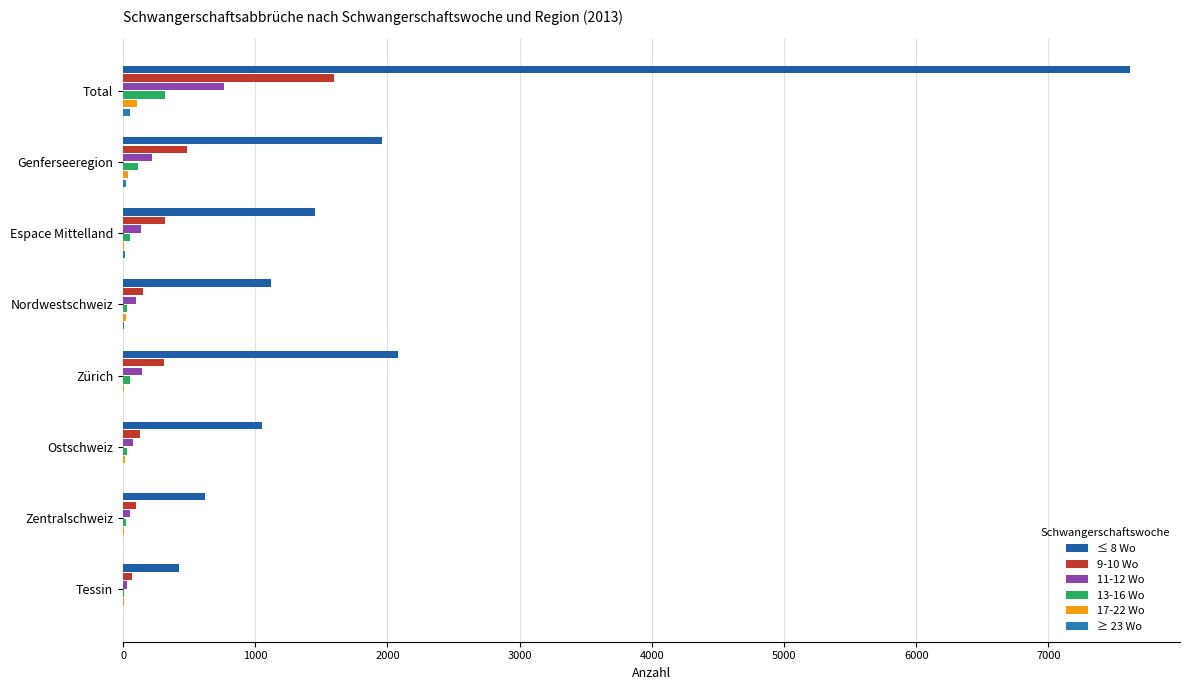

What is the difference between the maximum and minimum values in the 11-12 Wo series?

732